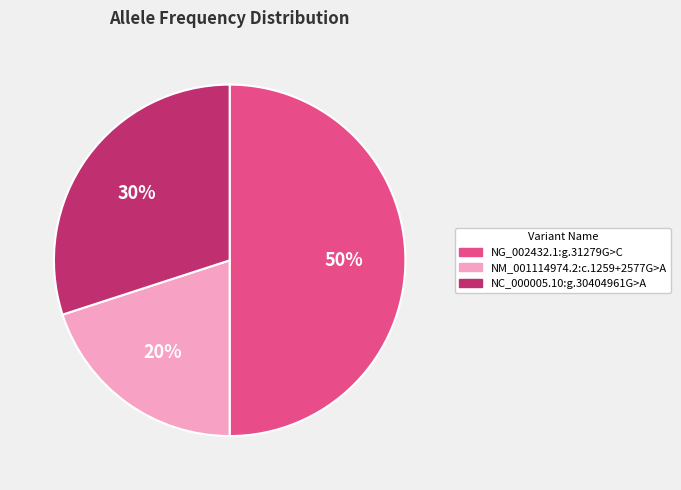

Is the sum of NC_000005.10:g.30404961G>A and NG_002432.1:g.31279G>C greater than half?

Yes